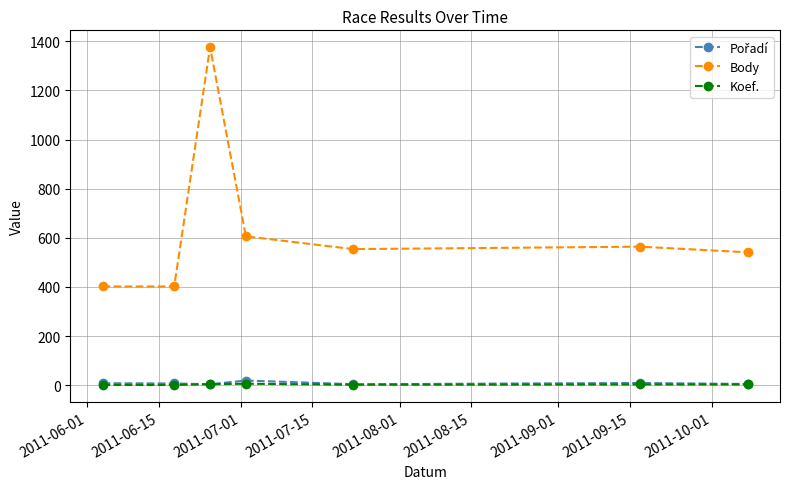

How many data points does each series have?

7